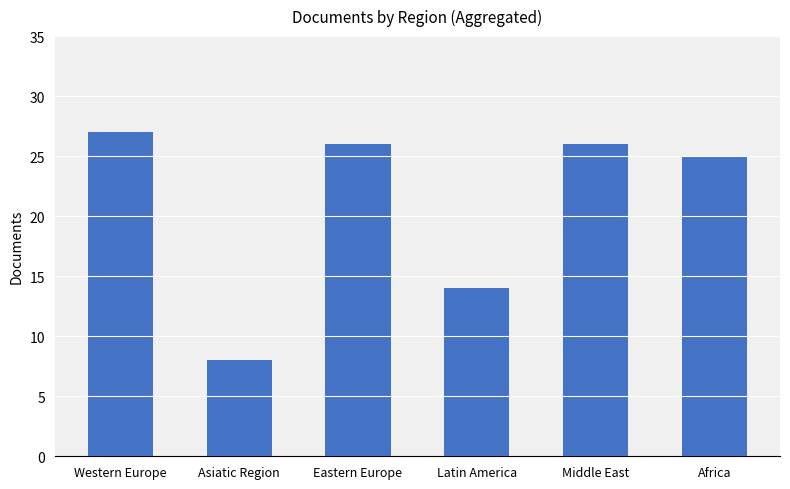

Does the chart contain any negative values?

No